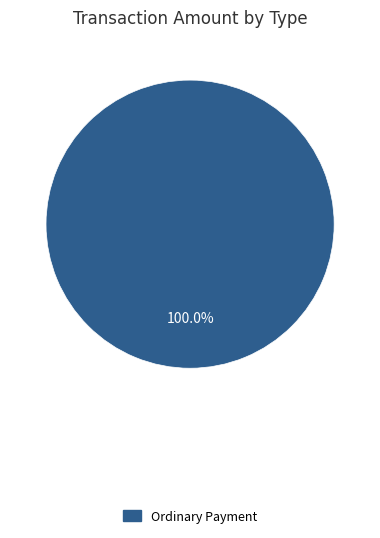

Is there a majority slice in this chart?

Yes